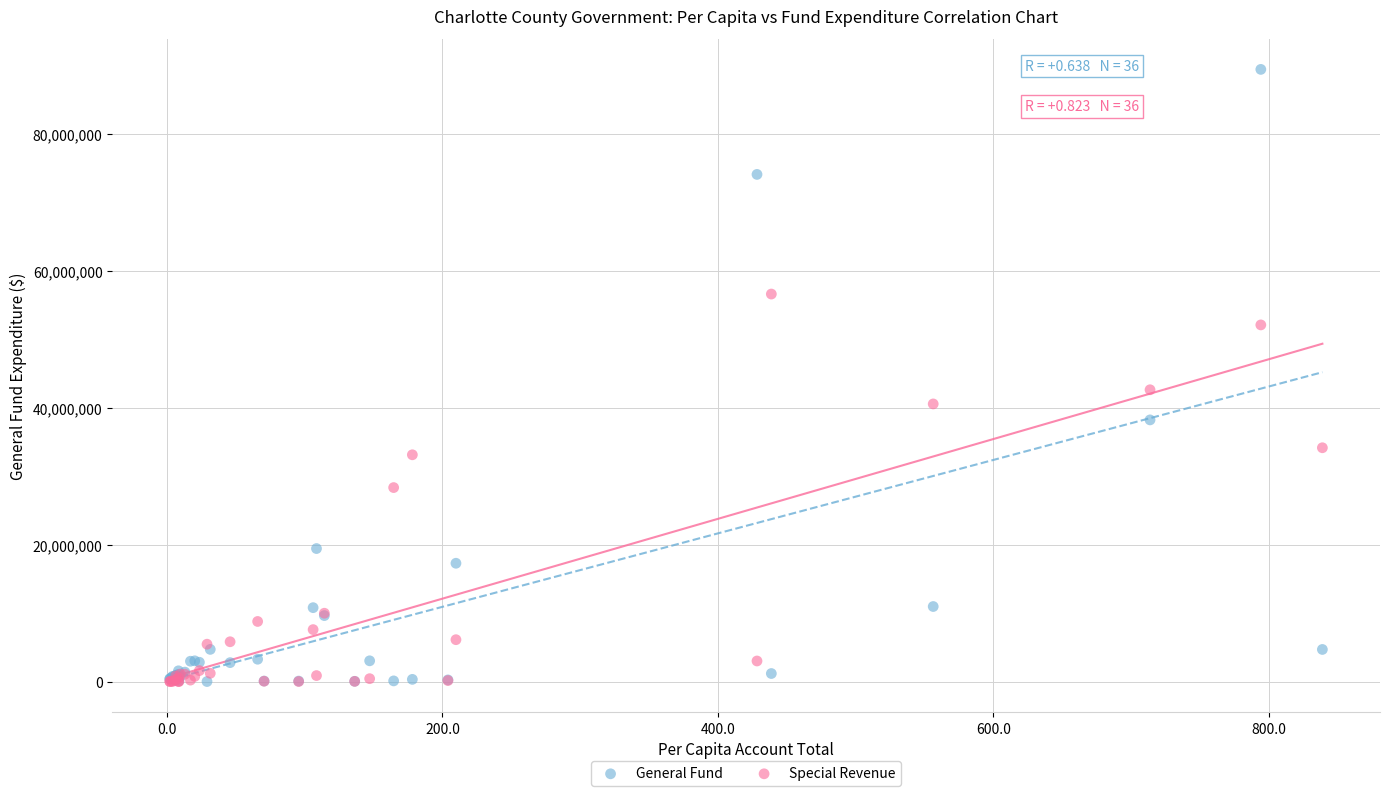

Which series reaches the maximum Y coordinate?

General Fund